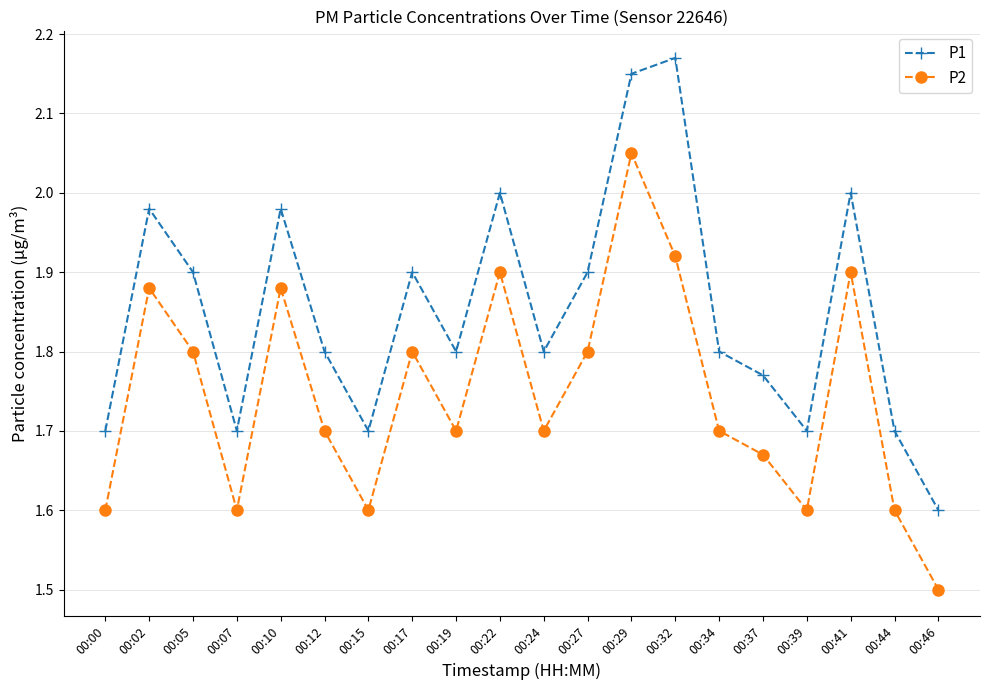

True or false: P2 and P1 intersect in this chart.

False